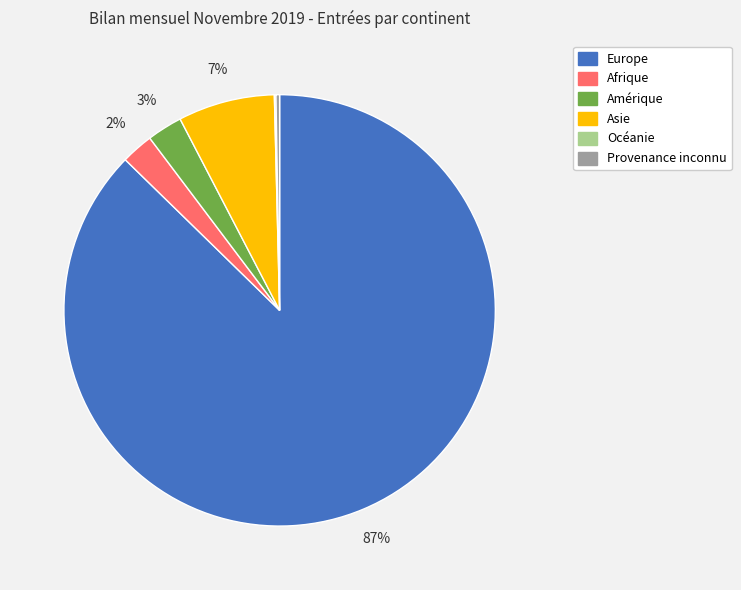

Is it true that Afrique is 12% of the pie?

False